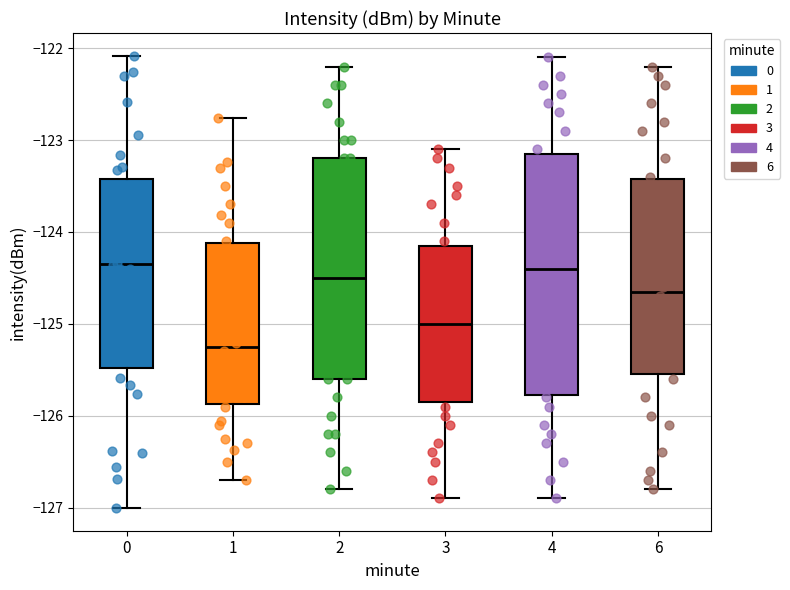

Where is the lower edge of the box at x = 2 on the y-axis? The values are not printed on the chart, so give them approximately, as read against the axis.

-125.6